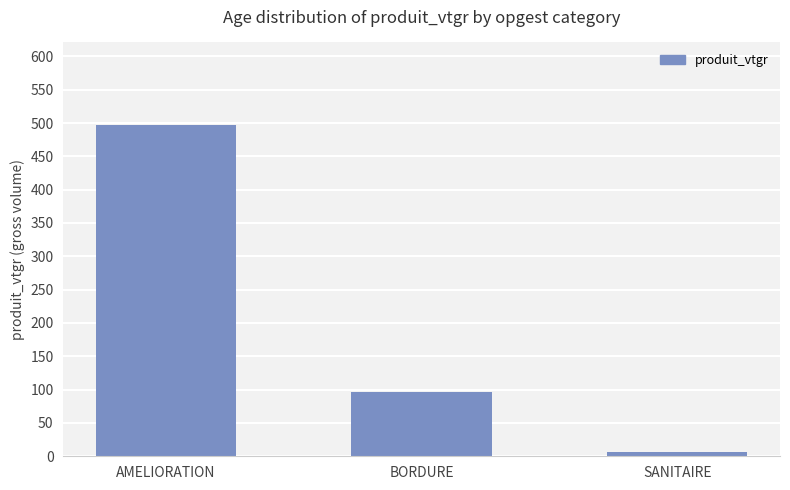

What is the change in value from AMELIORATION to BORDURE?

-400.6